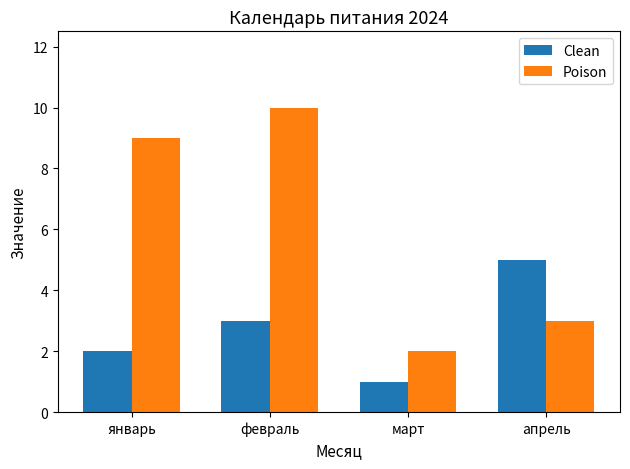

What is the value of the Poison bar at the 1st from the left?

9